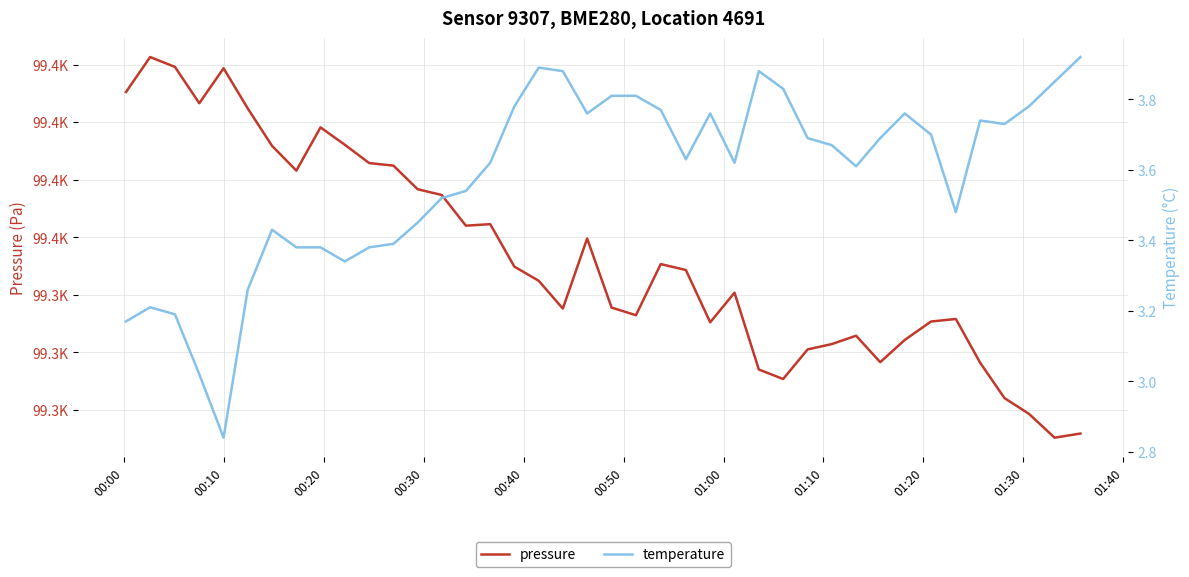

What is the value of the temperature point at the 4th from the left?

3.0